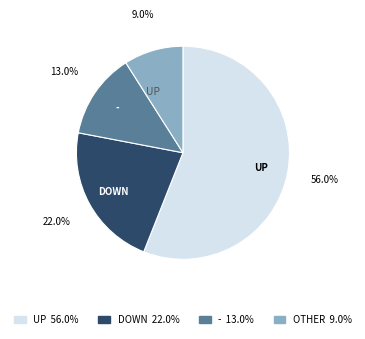

How many segments does this pie chart have?

4